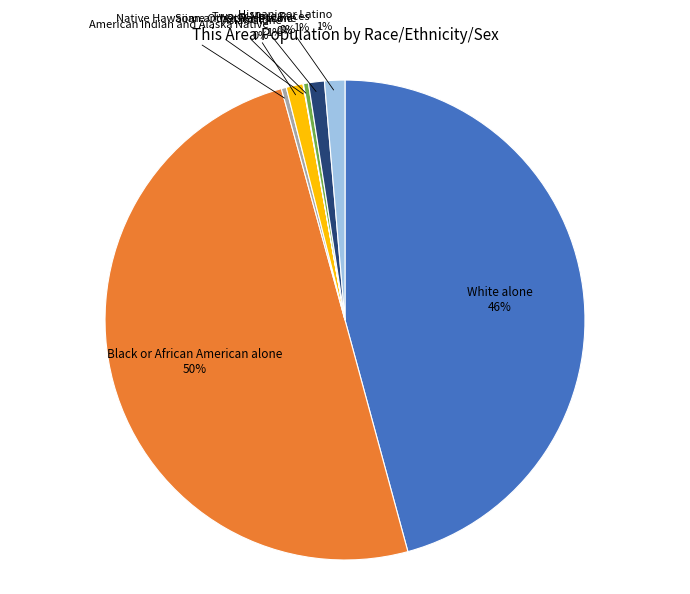

To the nearest percent, what is the average slice percentage?

12%